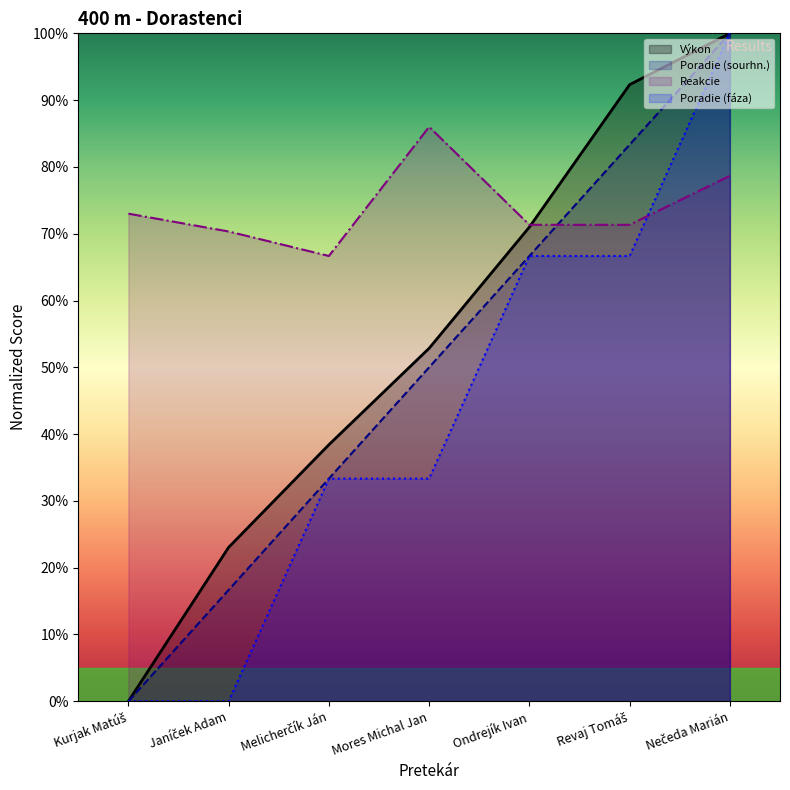

How many times do Poradie (sourhn.) and Reakcie cross each other?

1